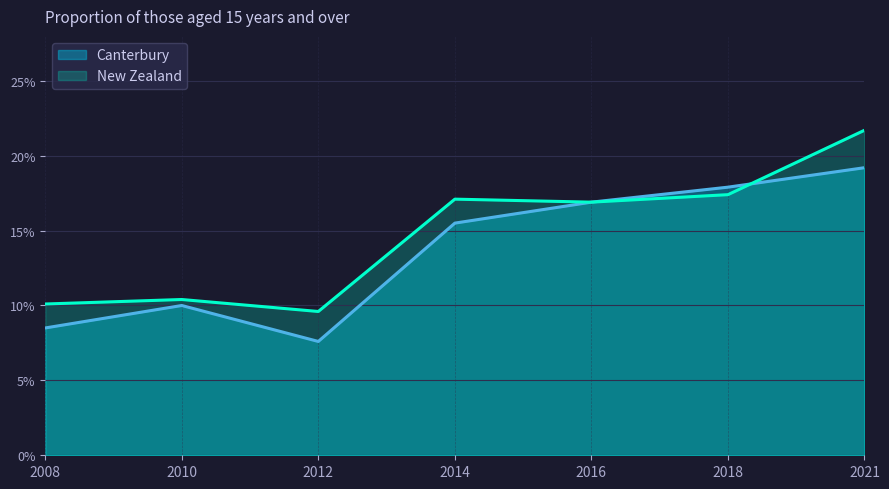

Which has a higher value, 2021 or 2012?

2021